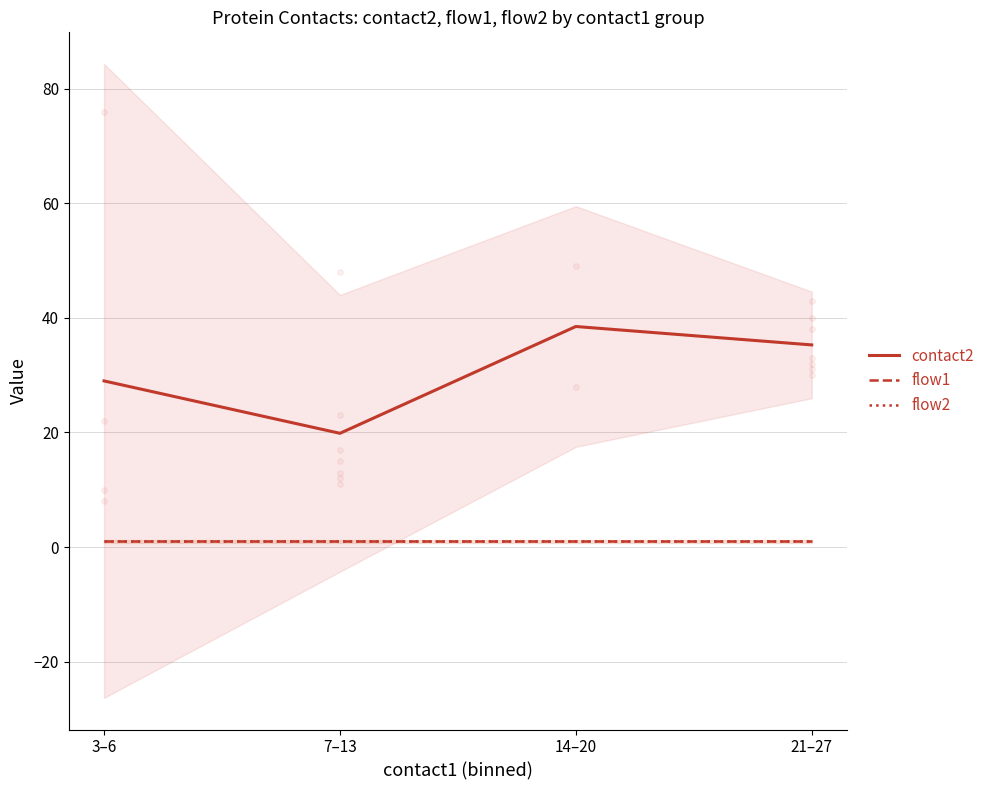

True or false: flow2 has a value of 1.0 at 21–27.

True